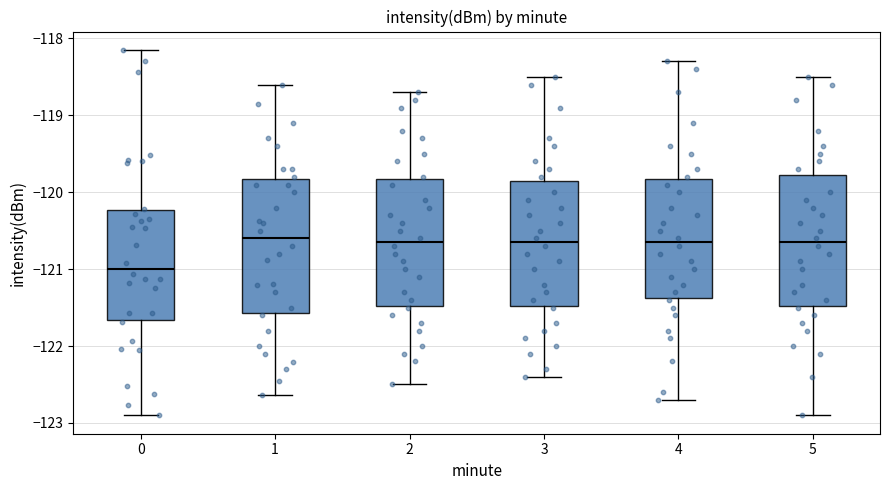

Which box's median line is the lowest?

0